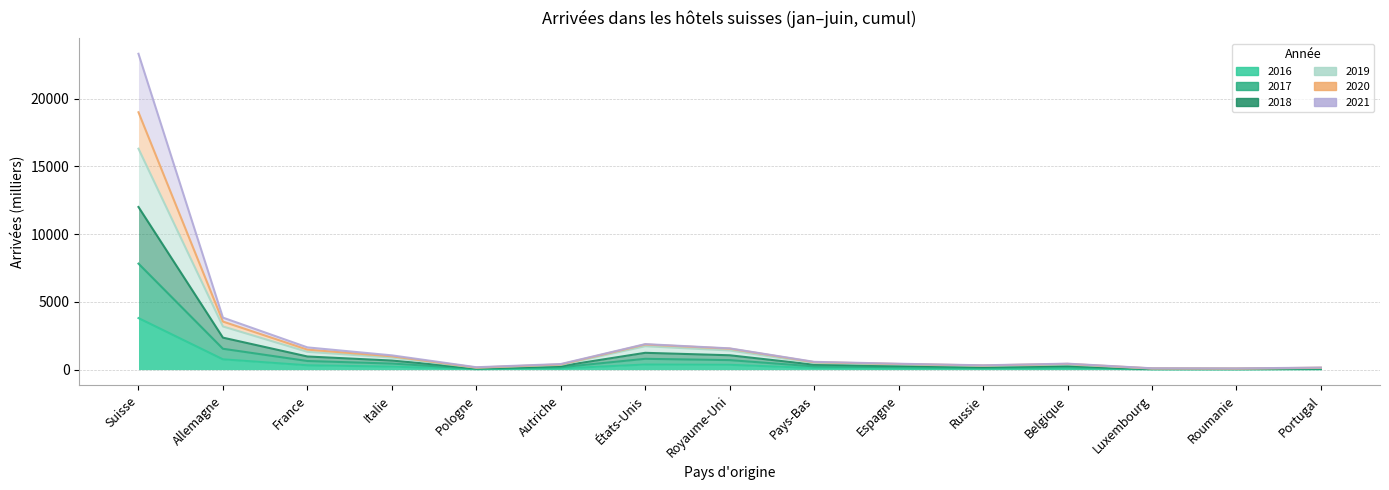

How many interior local valleys does the 2021 series have?

3